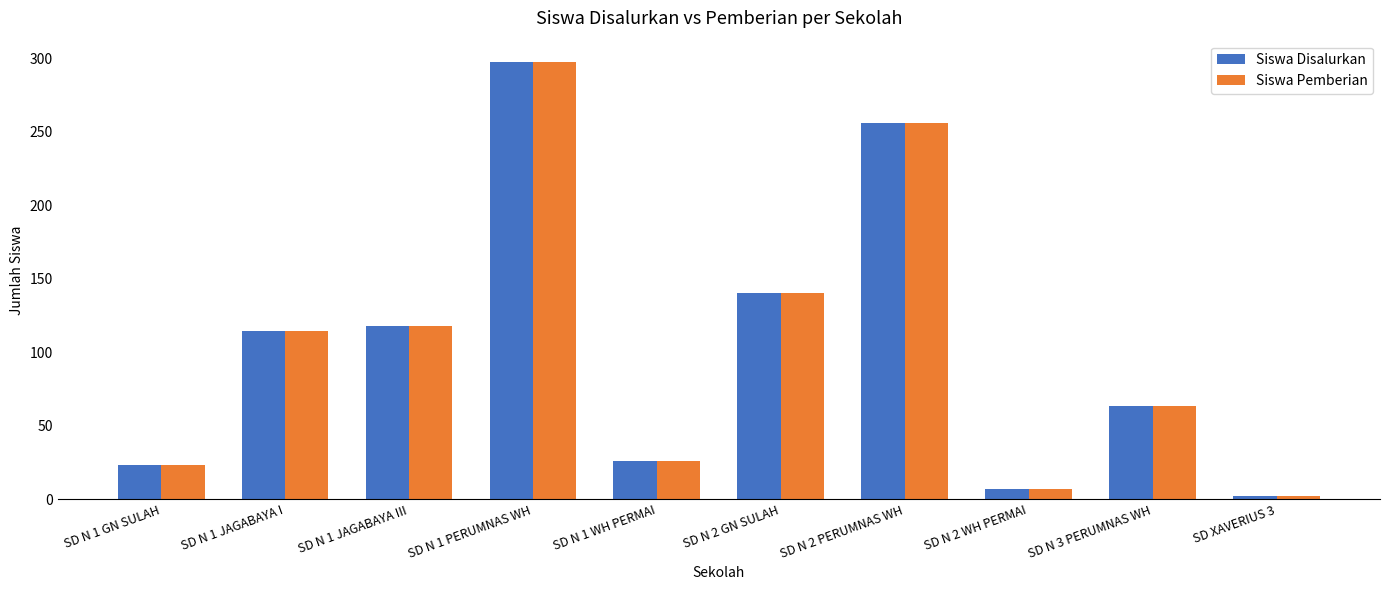

At which label does Siswa Pemberian reach its peak?

SD N 1 PERUMNAS WH